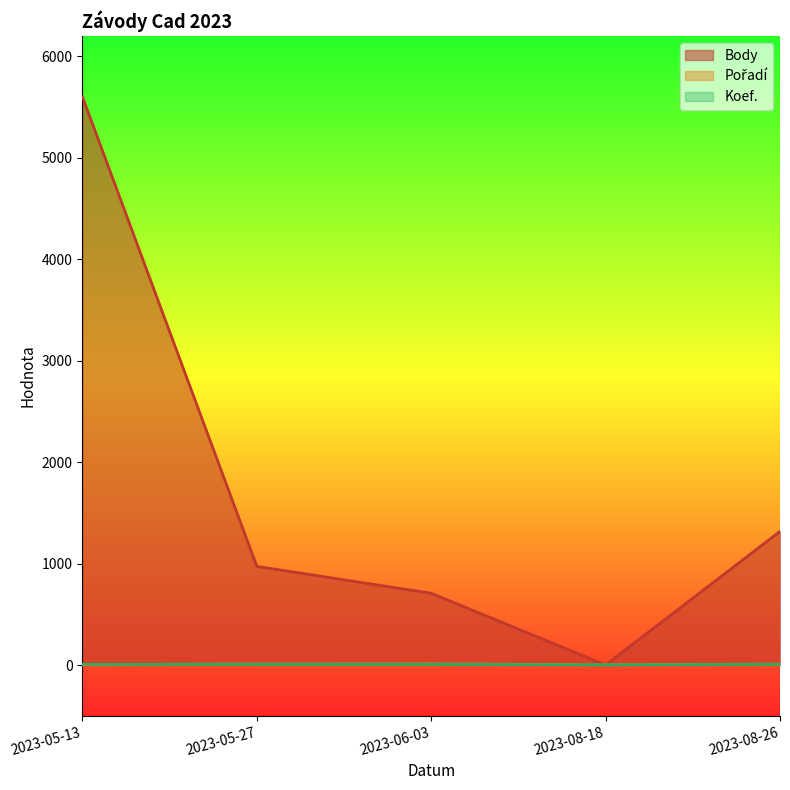

What is the total value across all series at 2023-05-13?

5609